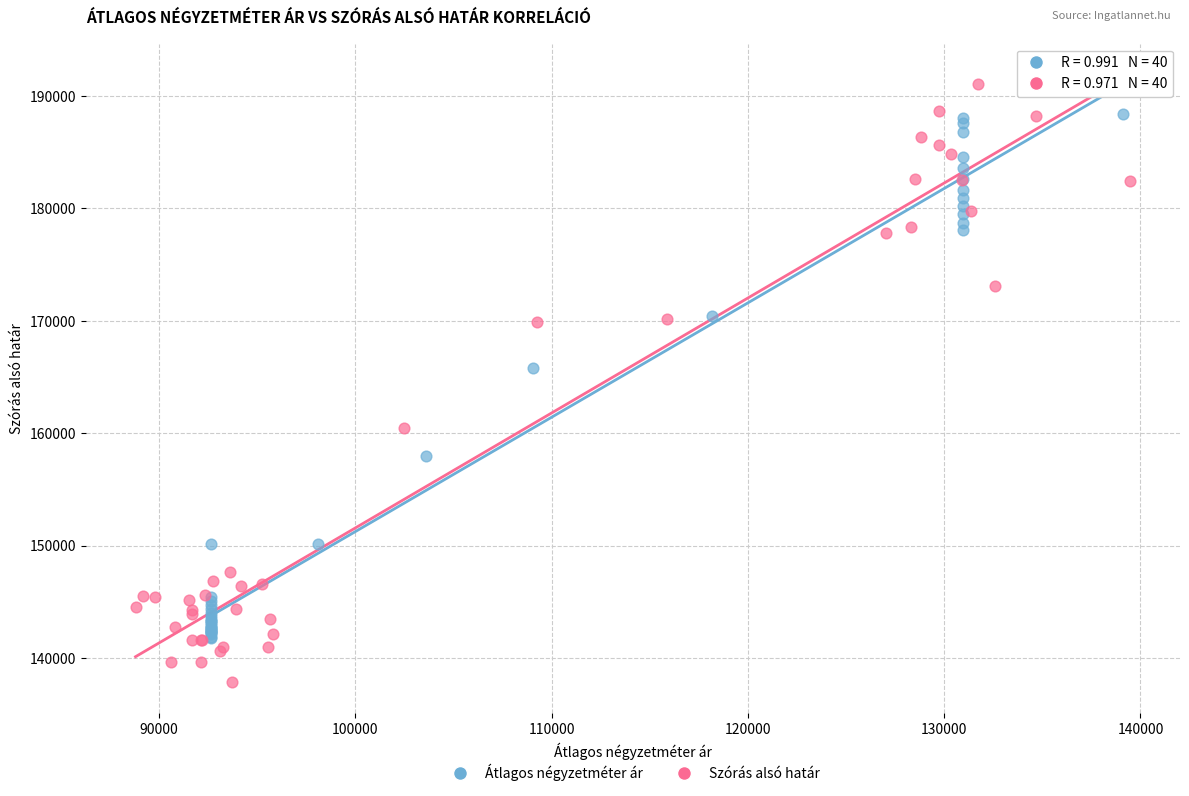

Which series has the largest Y range (max minus min)?

Szórás alsó határ